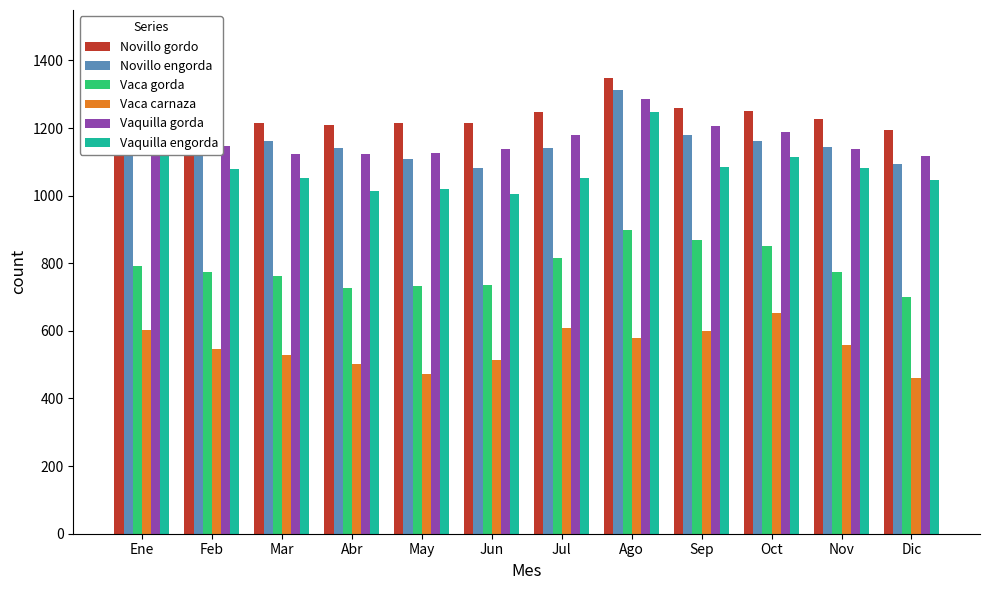

What is the sum of all Novillo gordo values?

14830.4